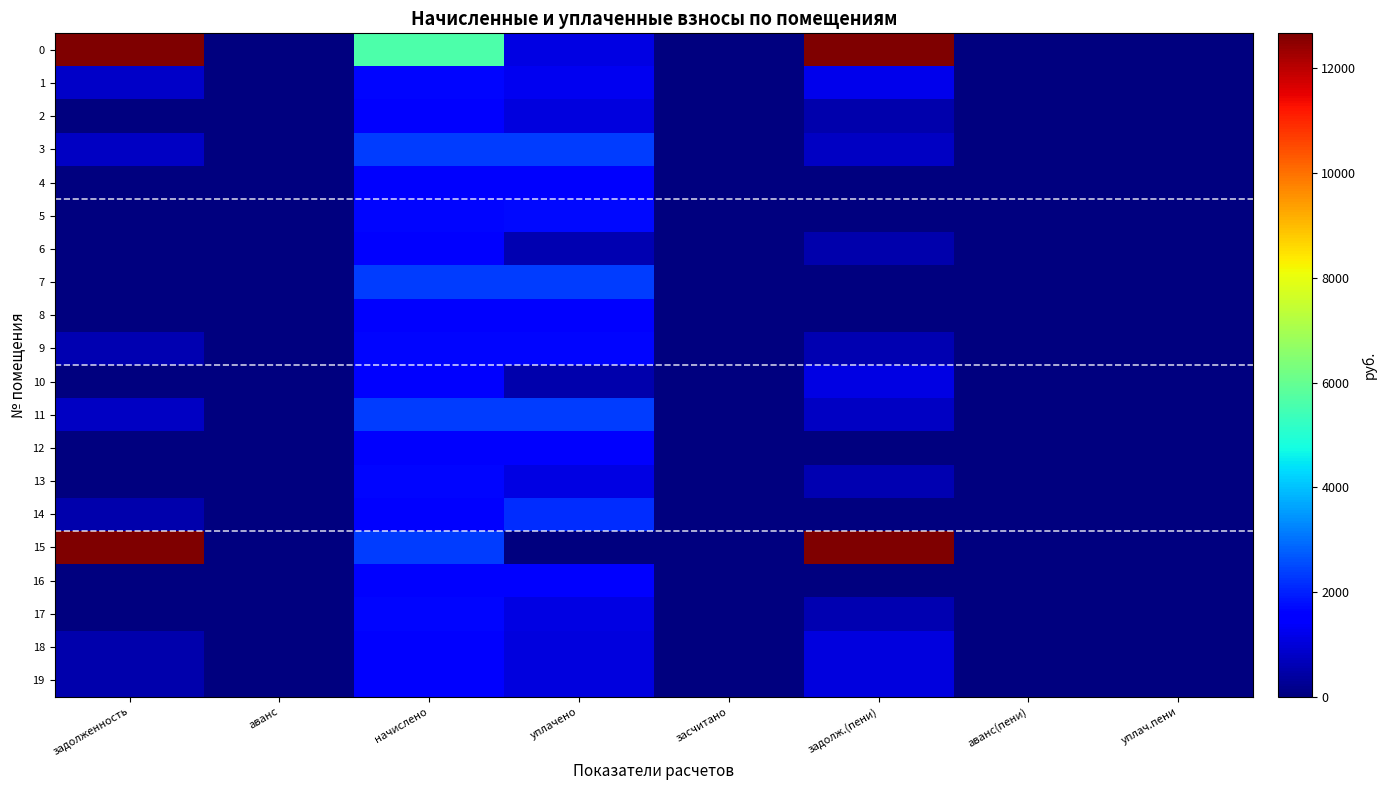

Reading right to left, transcribe all the data shown in this chart.

0: уплач.пени=0.0	аванс(пени)=0.0	задолж.(пени)=87082.1	засчитано=0.0	уплачено=1106.1	начислено=5607.9	аванс=-553.0	задолженность=83133.3
1: уплач.пени=0.0	аванс(пени)=0.0	задолж.(пени)=1236.0	засчитано=0.0	уплачено=1258.7	начислено=1666.5	аванс=0.0	задолженность=828.1
2: уплач.пени=0.0	аванс(пени)=0.0	задолж.(пени)=533.4	засчитано=0.0	уплачено=1066.8	начислено=1600.2	аванс=0.0	задолженность=0.0
3: уплач.пени=0.0	аванс(пени)=0.0	задолж.(пени)=790.3	засчитано=0.0	уплачено=2370.8	начислено=2370.8	аванс=0.0	задолженность=790.3
4: уплач.пени=0.0	аванс(пени)=0.0	задолж.(пени)=0.0	засчитано=0.0	уплачено=1430.5	начислено=1430.5	аванс=0.0	задолженность=0.0
5: уплач.пени=0.0	аванс(пени)=-54.2	задолж.(пени)=0.0	засчитано=0.0	уплачено=1706.6	начислено=1648.1	аванс=0.0	задолженность=4.4
6: уплач.пени=0.0	аванс(пени)=0.0	задолж.(пени)=538.3	засчитано=0.0	уплачено=564.3	начислено=1614.9	аванс=-512.3	задолженность=0.0
7: уплач.пени=0.0	аванс(пени)=0.0	задолж.(пени)=21.3	засчитано=0.0	уплачено=2352.3	начислено=2352.3	аванс=0.0	задолженность=21.3
8: уплач.пени=0.0	аванс(пени)=0.0	задолж.(пени)=19.1	засчитано=0.0	уплачено=1452.7	начислено=1452.7	аванс=0.0	задолженность=19.1
9: уплач.пени=0.0	аванс(пени)=0.0	задолж.(пени)=559.2	засчитано=0.0	уплачено=1677.6	начислено=1677.6	аванс=0.0	задолженность=559.2
10: уплач.пени=0.0	аванс(пени)=0.0	задолж.(пени)=1117.0	засчитано=0.0	уплачено=537.4	начислено=1622.3	аванс=0.0	задолженность=32.0
11: уплач.пени=0.0	аванс(пени)=0.0	задолж.(пени)=785.3	засчитано=0.0	уплачено=2341.3	начислено=2341.3	аванс=0.0	задолженность=785.3
12: уплач.пени=0.0	аванс(пени)=0.0	задолж.(пени)=2.0	засчитано=0.0	уплачено=1430.5	начислено=1430.5	аванс=0.0	задолженность=2.0
13: уплач.пени=0.0	аванс(пени)=0.0	задолж.(пени)=555.5	засчитано=0.0	уплачено=1111.0	начислено=1666.5	аванс=0.0	задолженность=0.0
14: уплач.пени=0.0	аванс(пени)=0.0	задолж.(пени)=0.0	засчитано=0.0	уплачено=2158.1	начислено=1618.6	аванс=0.0	задолженность=539.5
15: уплач.пени=0.0	аванс(пени)=0.0	задолж.(пени)=16546.4	засчитано=0.0	уплачено=0.0	начислено=2330.2	аванс=0.0	задолженность=14216.2
16: уплач.пени=0.0	аванс(пени)=0.0	задолж.(пени)=19.7	засчитано=0.0	уплачено=1452.7	начислено=1452.7	аванс=0.0	задолженность=19.7
17: уплач.пени=0.0	аванс(пени)=0.0	задолж.(пени)=556.7	засчитано=0.0	уплачено=1113.5	начислено=1670.2	аванс=0.0	задолженность=0.0
18: уплач.пени=0.0	аванс(пени)=0.0	задолж.(пени)=1074.0	засчитано=0.0	уплачено=1074.3	начислено=1611.2	аванс=0.0	задолженность=537.1
19: уплач.пени=0.0	аванс(пени)=0.0	задолж.(пени)=1079.1	засчитано=0.0	уплачено=1079.1	начислено=1618.6	аванс=0.0	задолженность=539.5